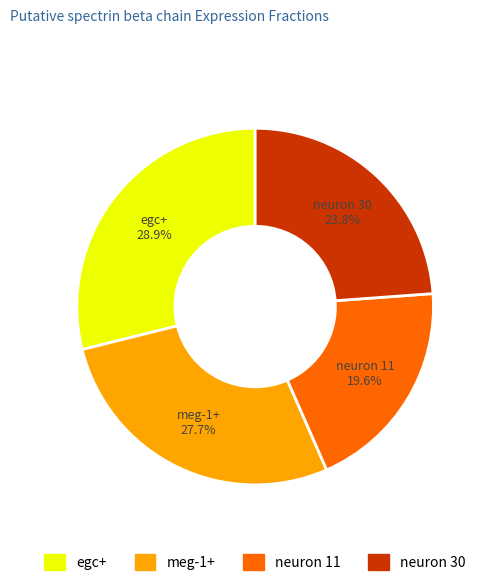

Does egc+ represent more than half of the total?

No